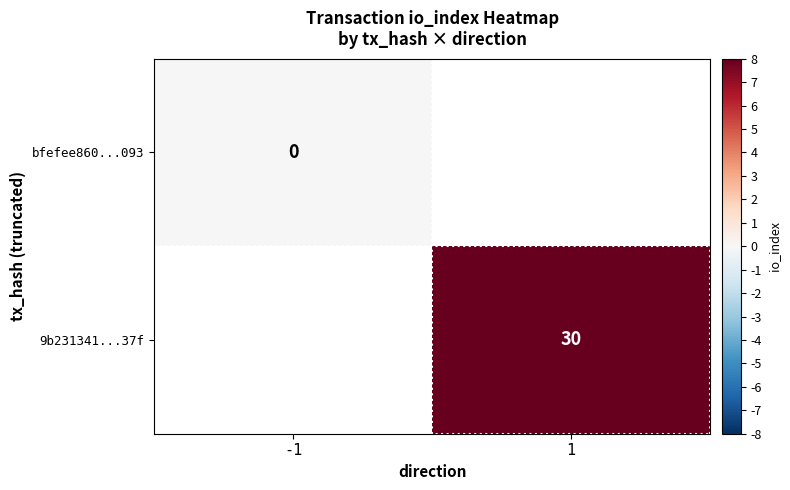

The value of 9b231341...37f at 1 is 30. True or false?

True